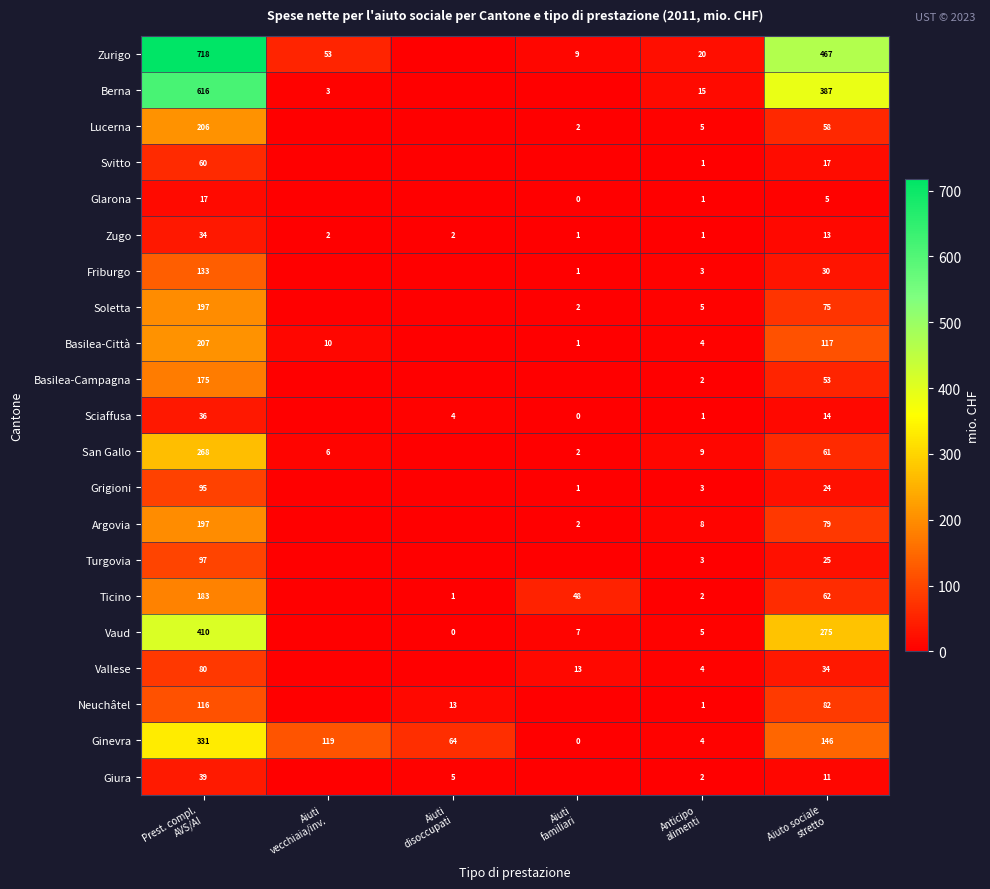

The value of Turgovia at Aiuti disoccupati is 36.2. True or false?

False